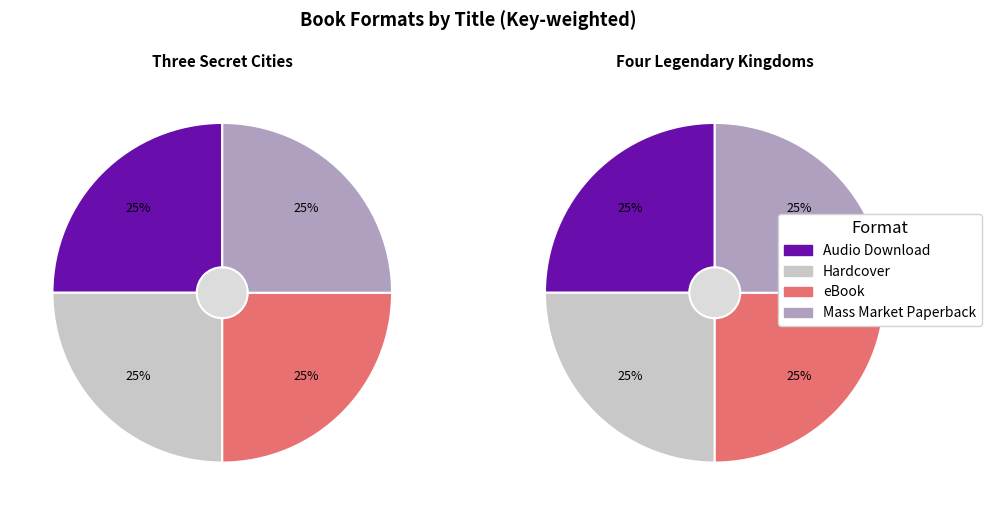

Between Mass Market Paperback and eBook, which is larger?

Mass Market Paperback